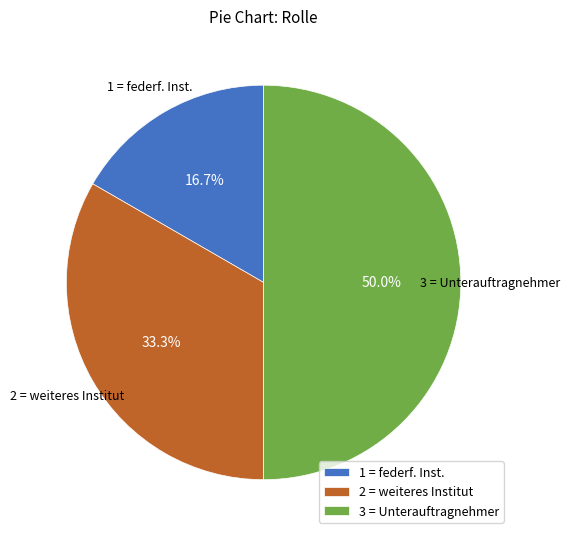

How many slices are in this pie chart?

3